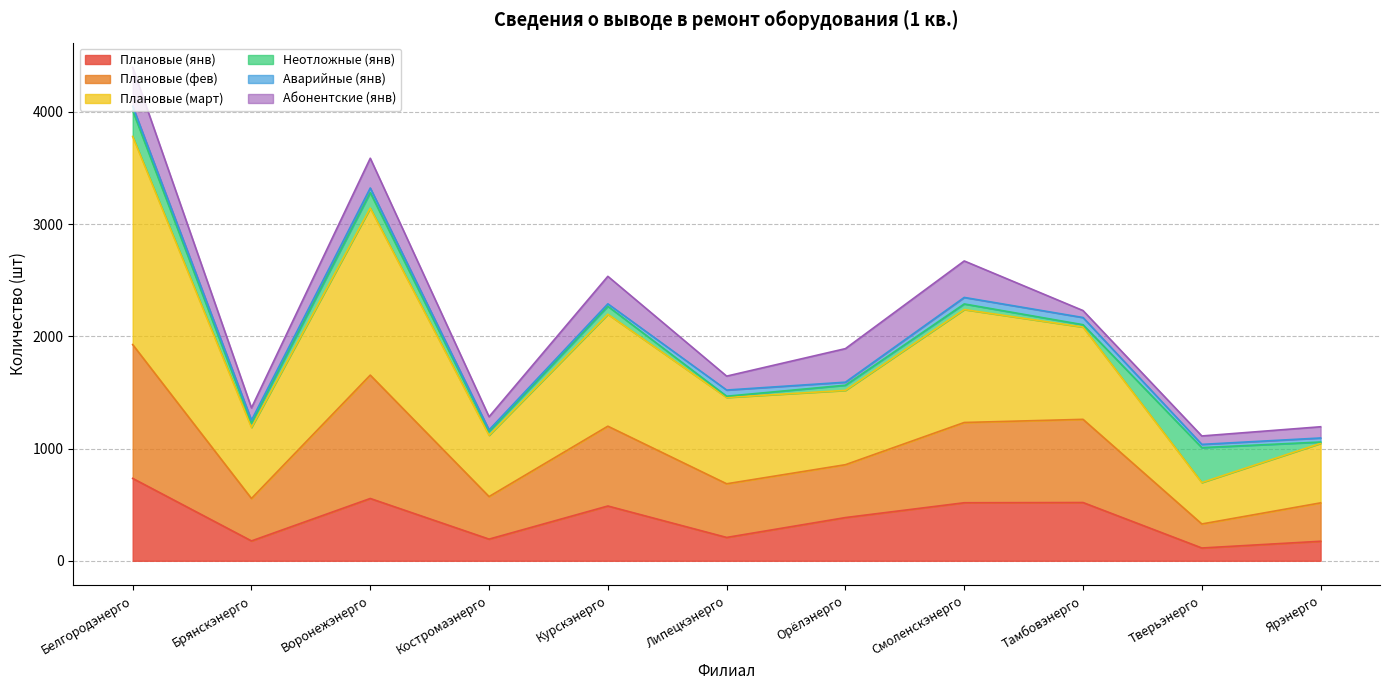

At which category is the sum across all series the highest?

Белгородэнерго